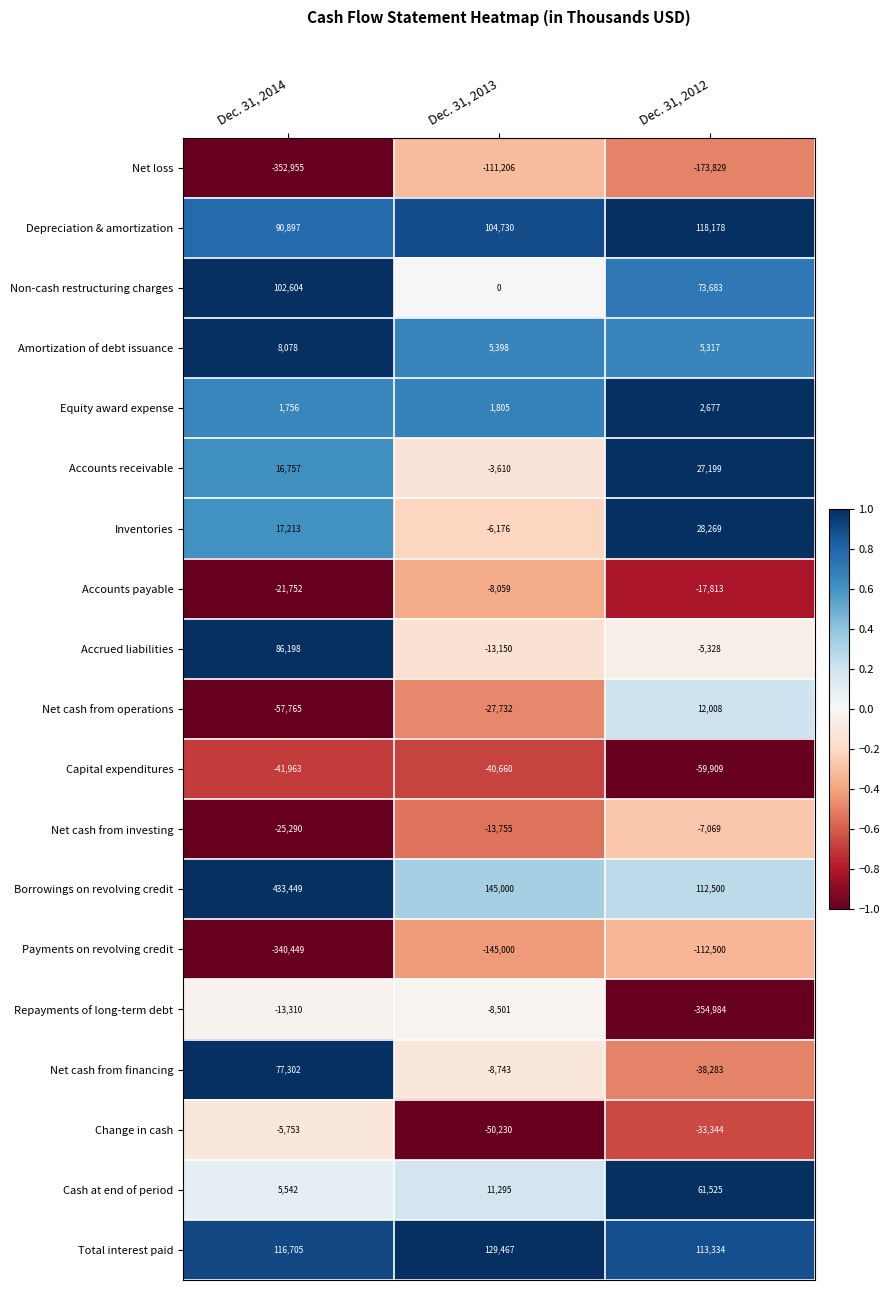

True or false: Net loss has a value of -39534 at Dec. 31, 2013.

False